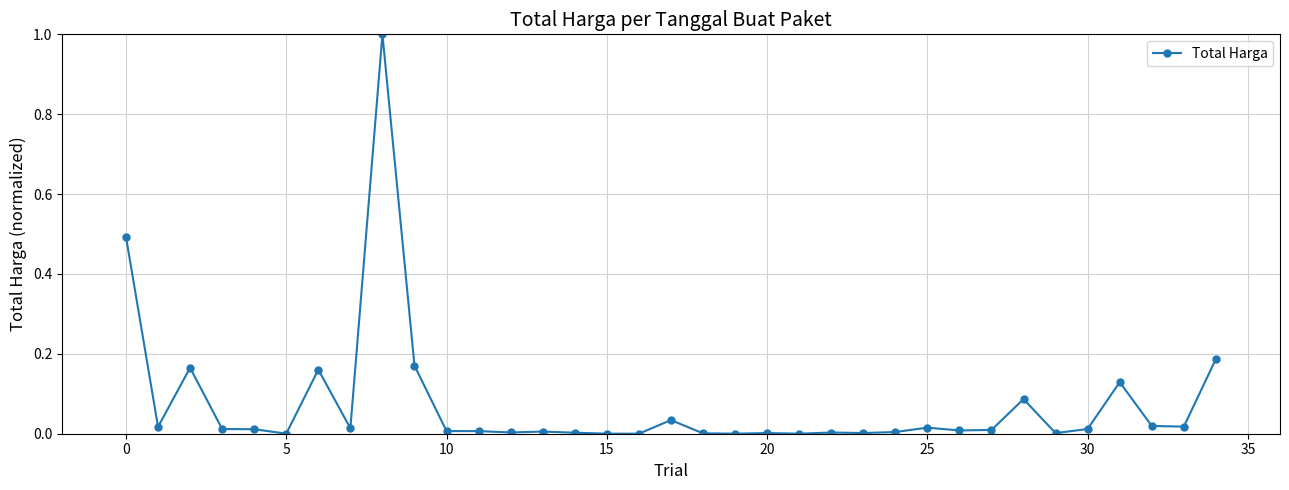

What is the sum of all values?

2.6